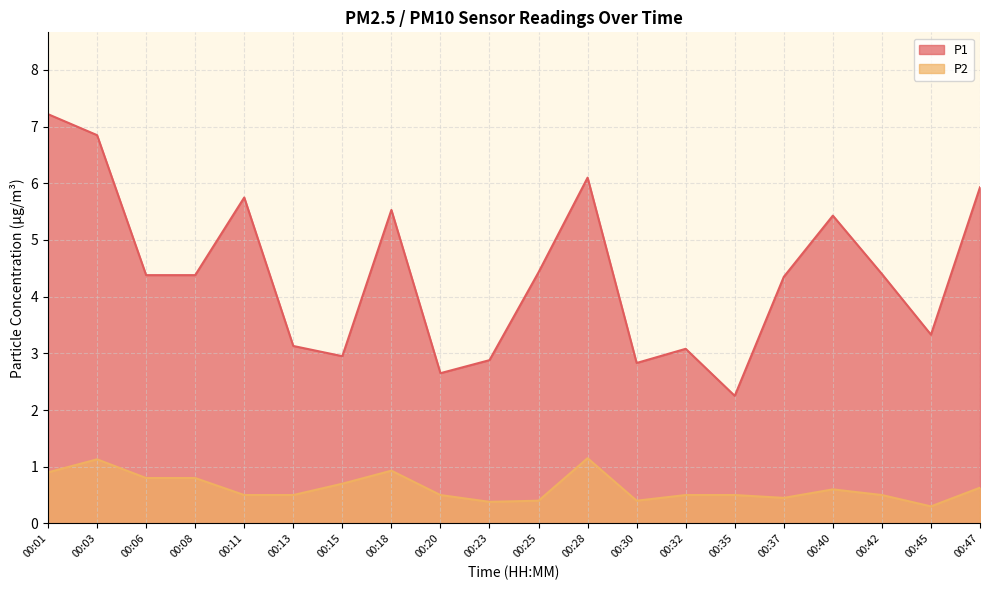

Where does the P1 series first go above 4?

00:01